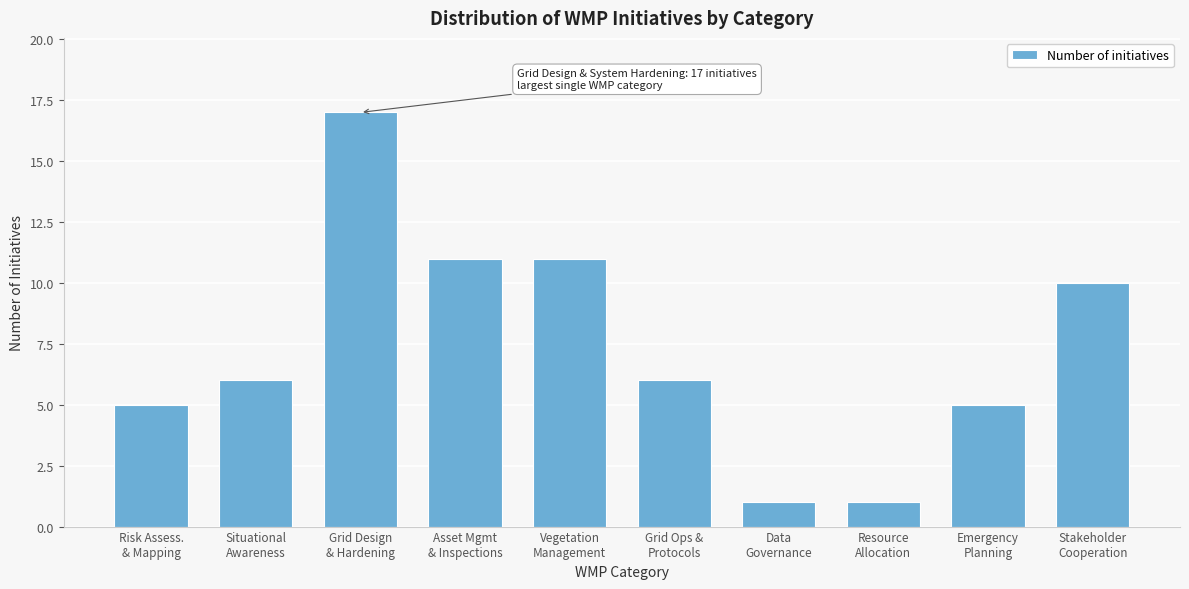

What is the greatest value displayed?

17